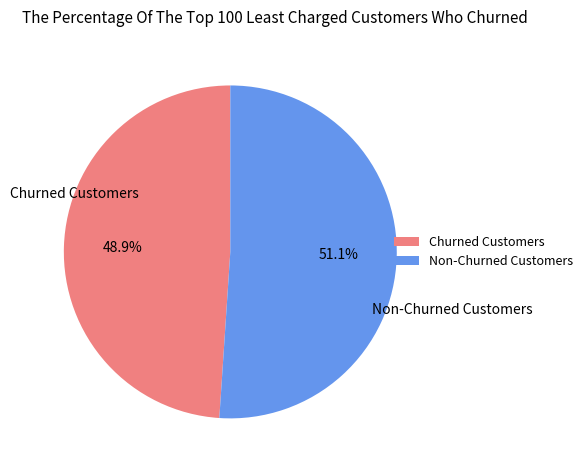

What is the ratio of the value at Non-Churned Customers to the value at Churned Customers?

1.0